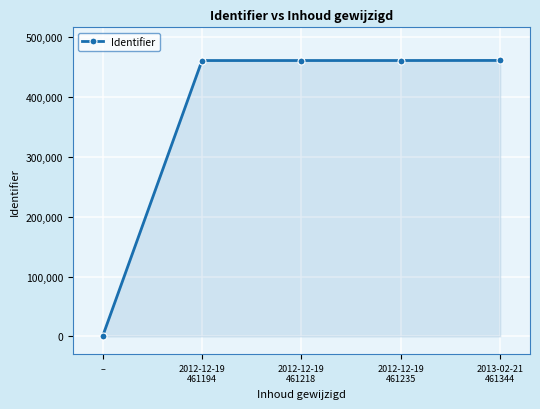

What is the difference between the values at 2012-12-19
461218 and 2012-12-19
461194?

24